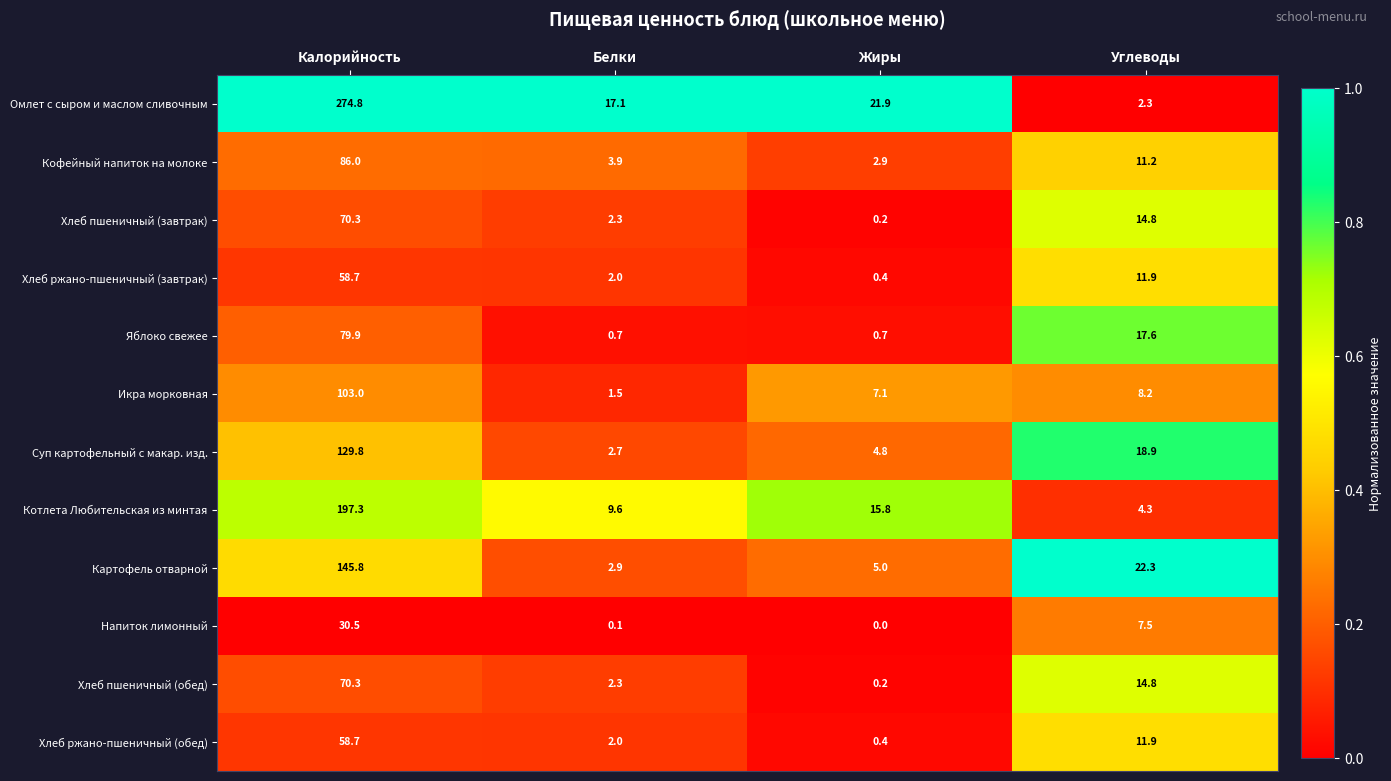

Which series changed the most between Калорийность and Белки?

Омлет с сыром и маслом сливочным